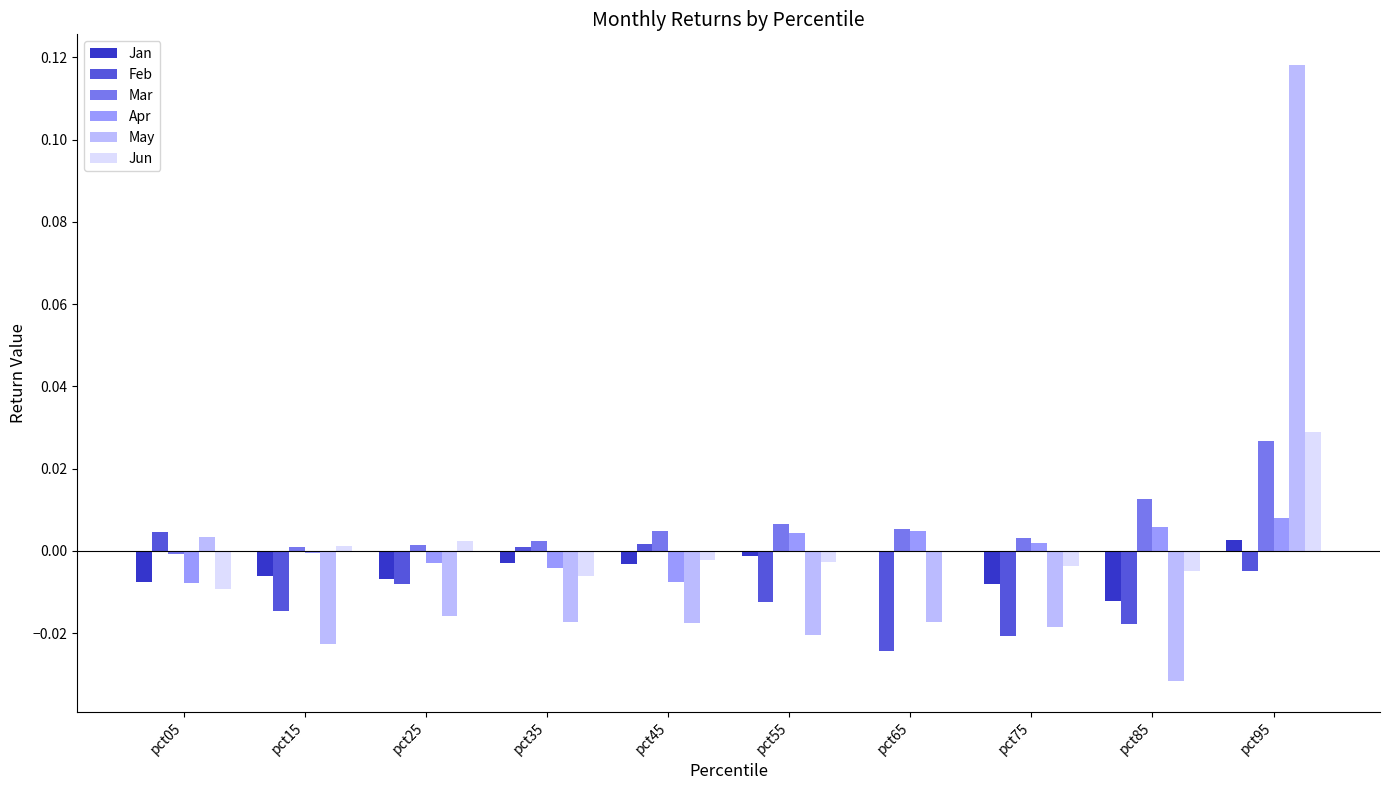

How many groups of bars are there?

10